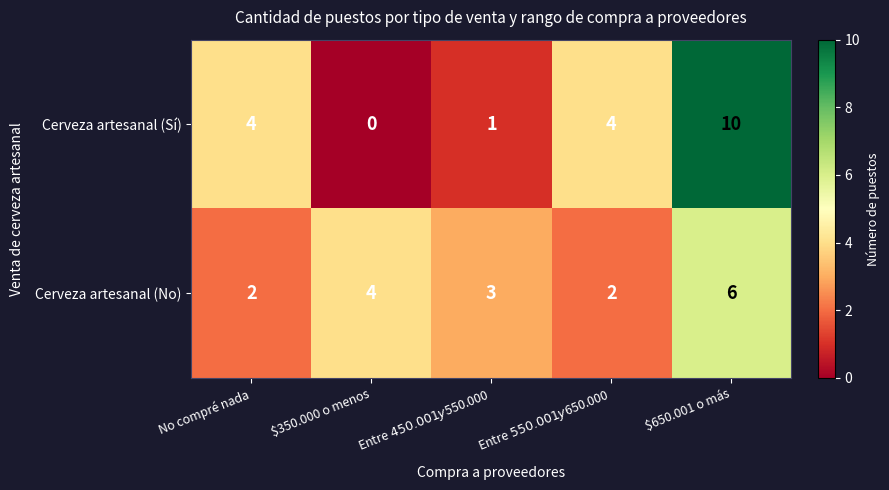

Rank the series by their maximum value, from highest to lowest.

Cerveza artesanal (Sí), Cerveza artesanal (No)